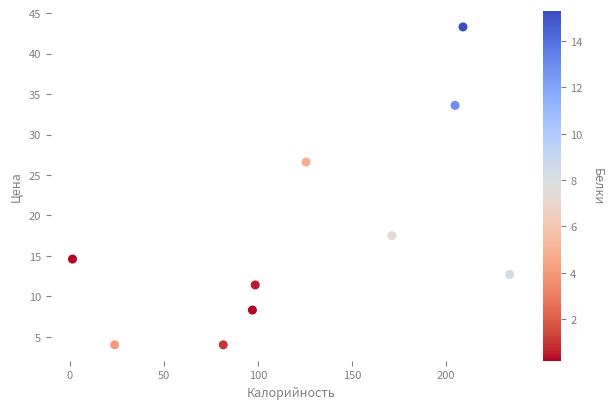

What Y value in the scatter plot is closest to 23?

26.6